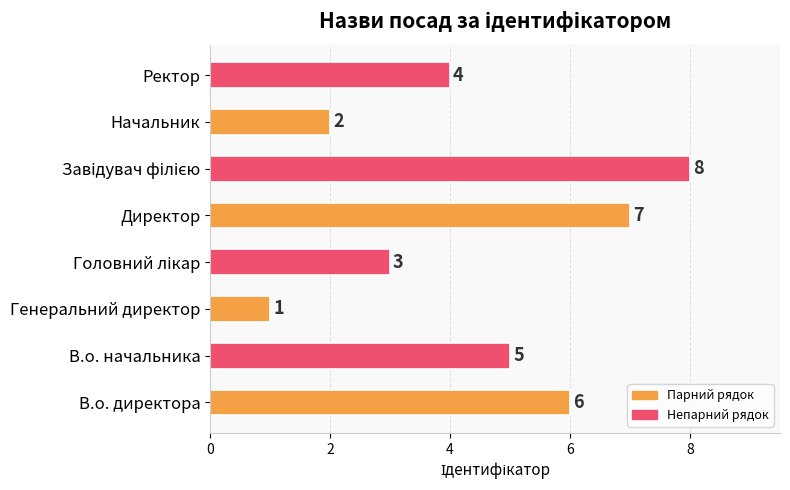

Which label corresponds to the smallest value in the chart?

Генеральний директор